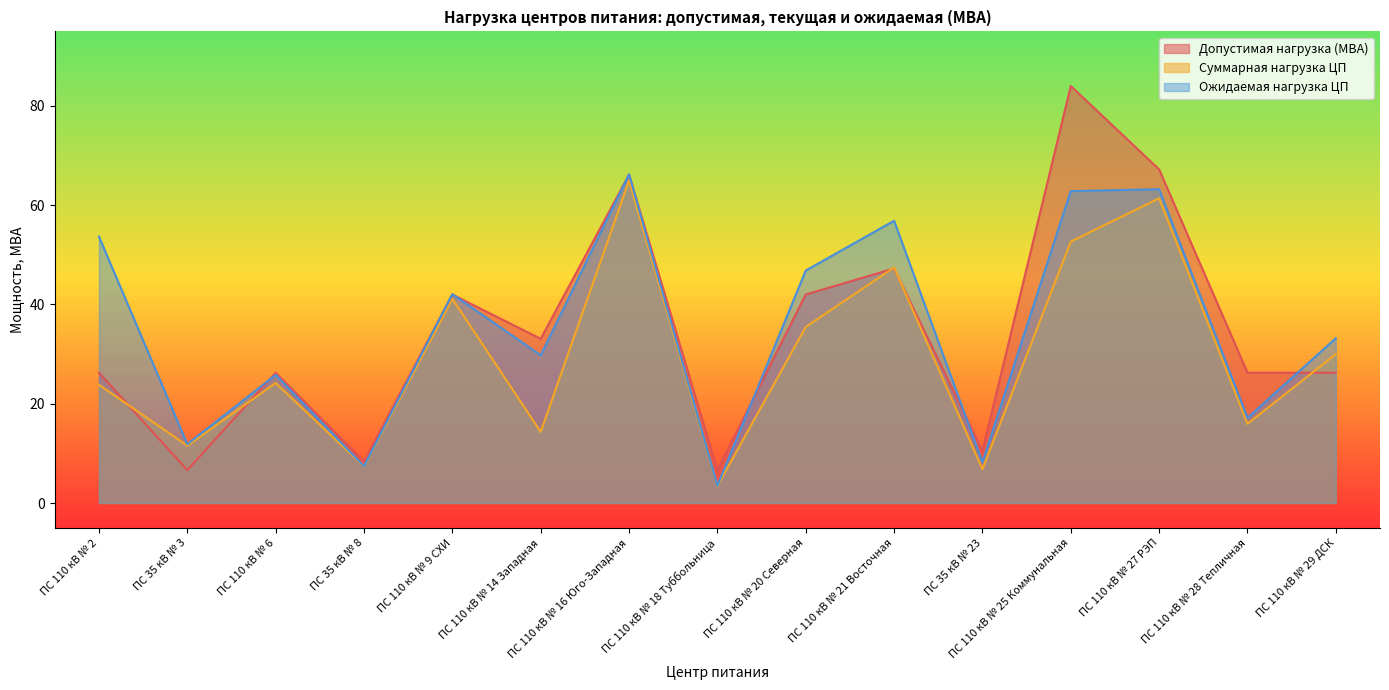

Is it true that Суммарная нагрузка ЦП equals 9.2 at ПС 110 кВ № 14 Западная?

False